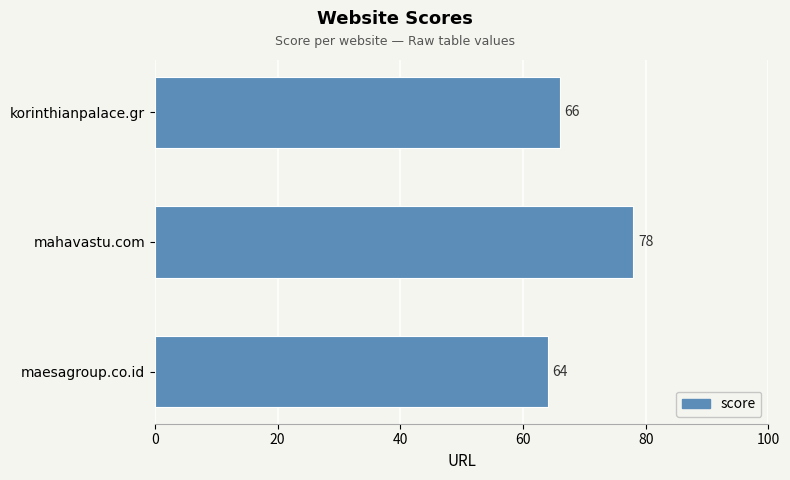

What is the difference between the maximum and minimum values?

14